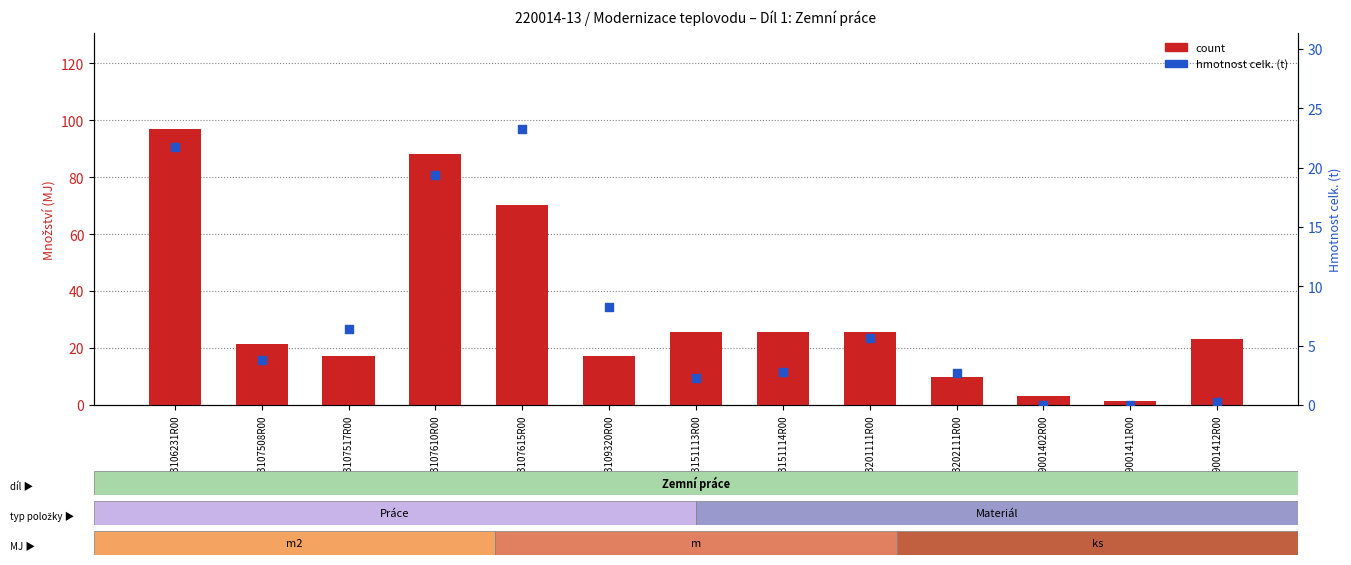

Which series has the largest total across all categories?

count